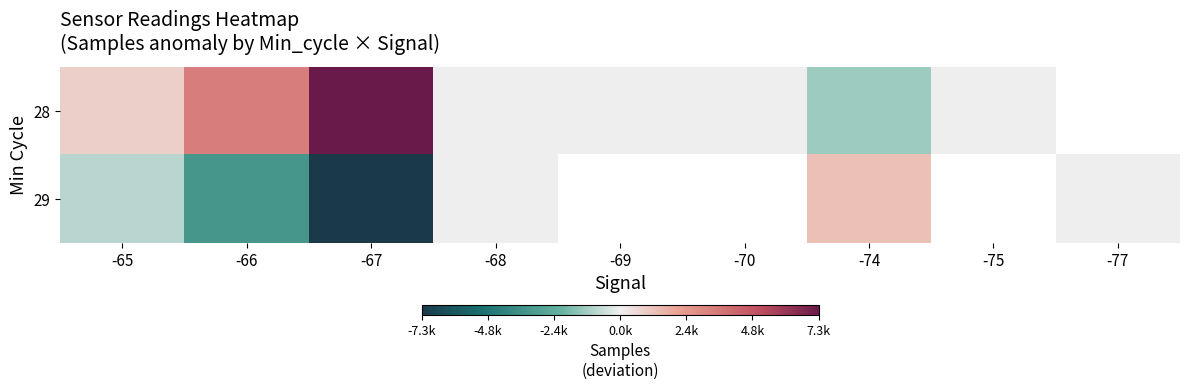

Rank the series at -65 from highest to lowest value.

28, 29